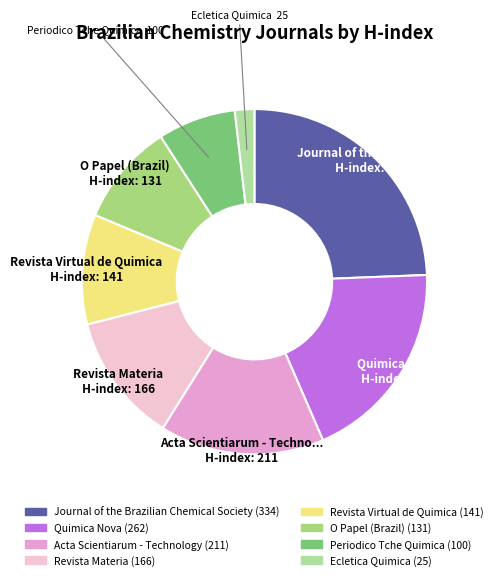

To the nearest percent, what is the average slice percentage?

12%